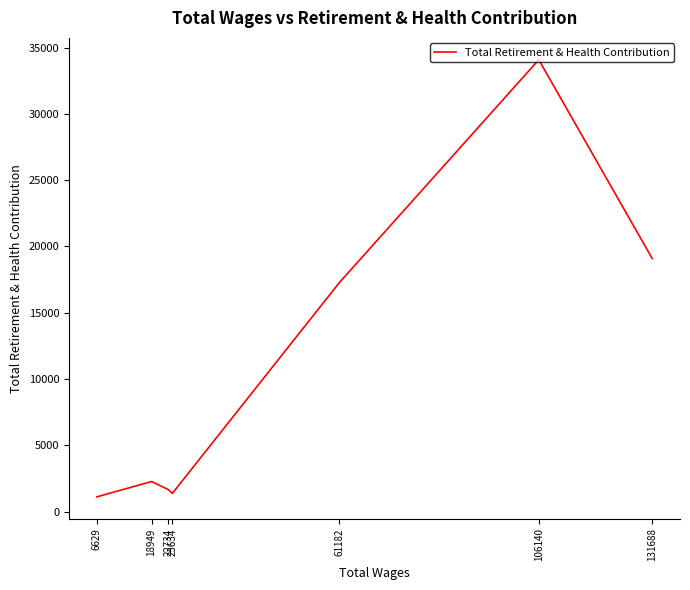

What value does the data have at 18949, to the nearest 10?

2270